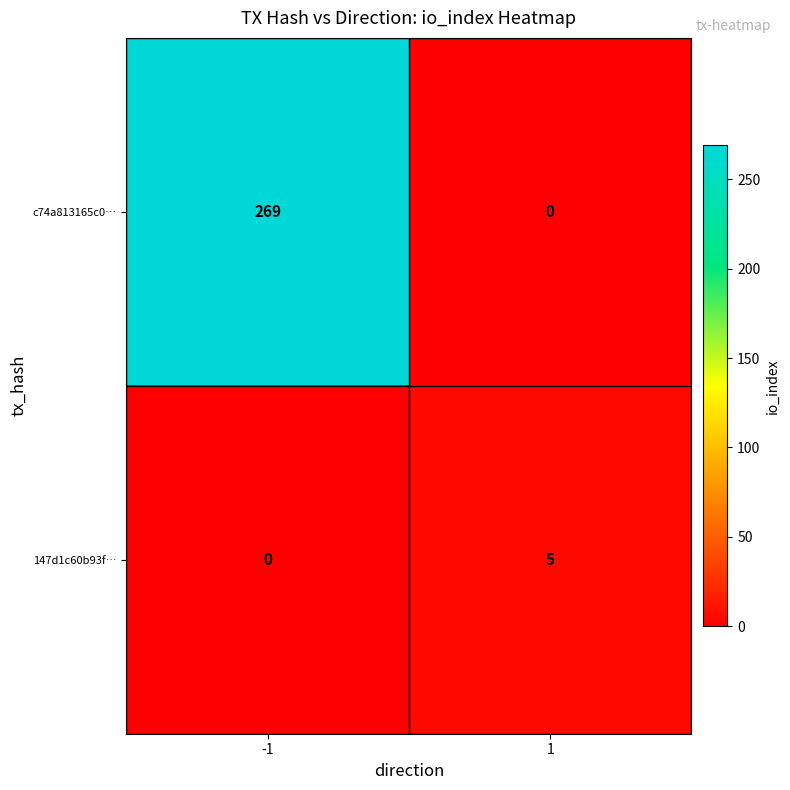

At which category is the sum across all series the highest?

-1